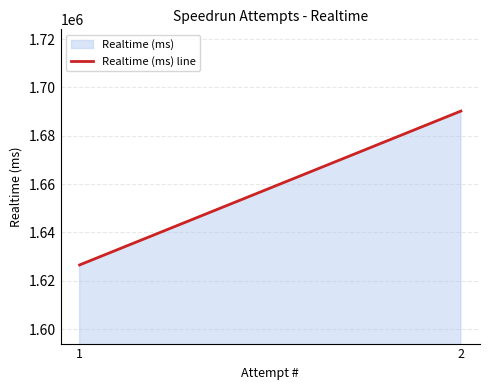

What is the difference between the values at 1 and 2?

63646